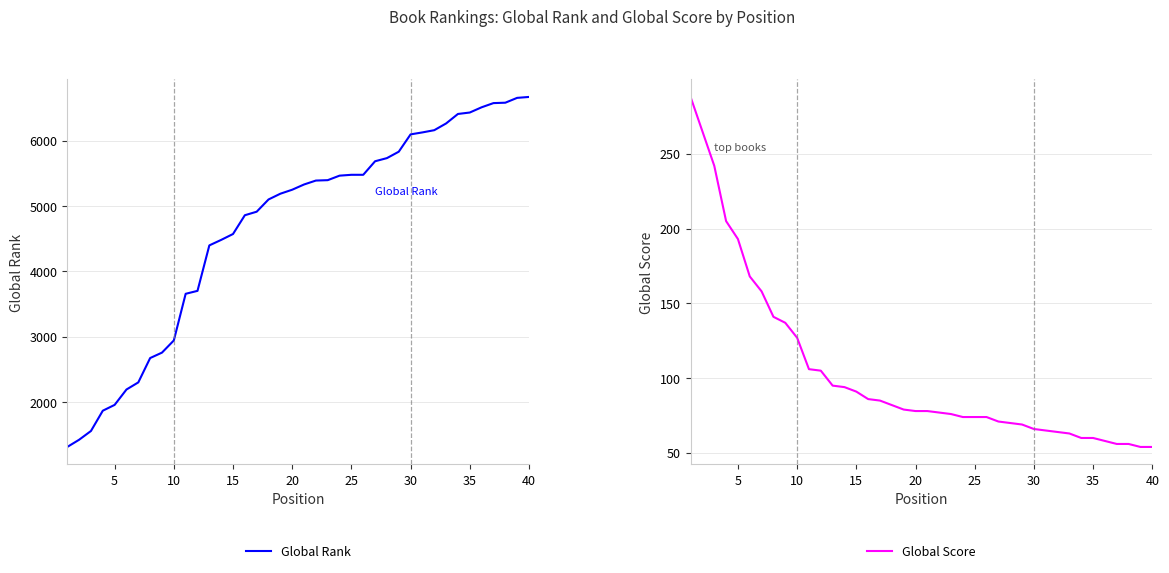

List the series in order of their peak value, lowest first.

Global Score, Global Rank